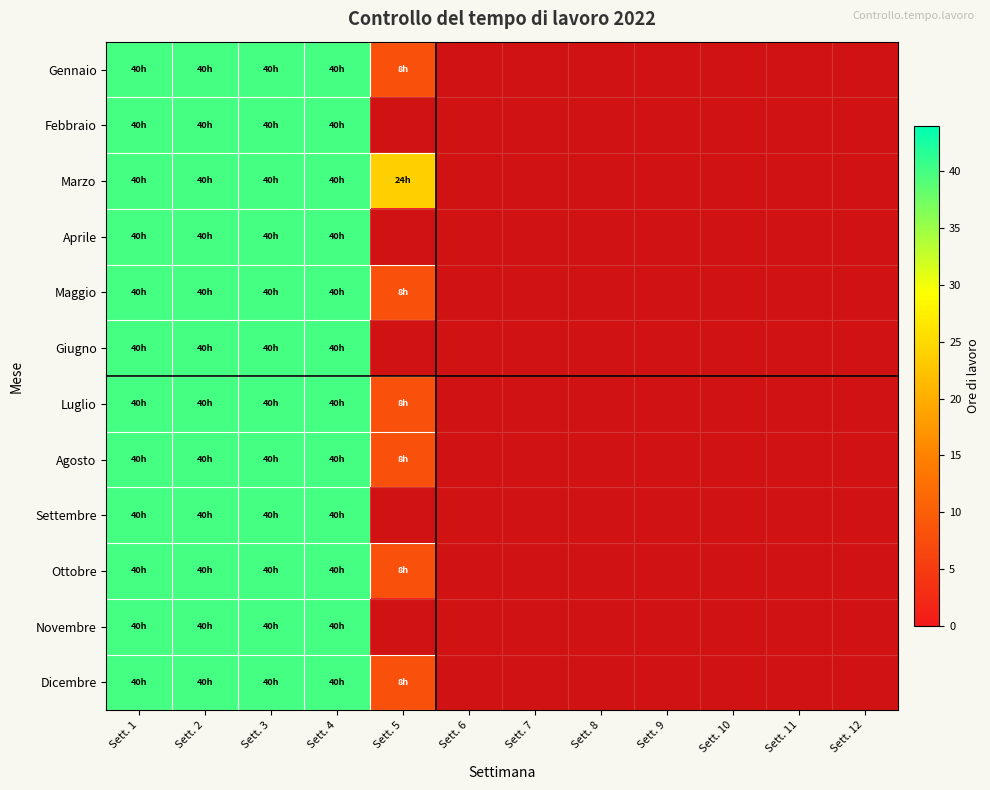

Reading right to left, transcribe all the data shown in this chart.

Gennaio: Sett. 12=0	Sett. 11=0	Sett. 10=0	Sett. 9=0	Sett. 8=0	Sett. 7=0	Sett. 6=0	Sett. 5=8	Sett. 4=40	Sett. 3=40	Sett. 2=40	Sett. 1=40
Febbraio: Sett. 12=0	Sett. 11=0	Sett. 10=0	Sett. 9=0	Sett. 8=0	Sett. 7=0	Sett. 6=0	Sett. 5=0	Sett. 4=40	Sett. 3=40	Sett. 2=40	Sett. 1=40
Marzo: Sett. 12=0	Sett. 11=0	Sett. 10=0	Sett. 9=0	Sett. 8=0	Sett. 7=0	Sett. 6=0	Sett. 5=24	Sett. 4=40	Sett. 3=40	Sett. 2=40	Sett. 1=40
Aprile: Sett. 12=0	Sett. 11=0	Sett. 10=0	Sett. 9=0	Sett. 8=0	Sett. 7=0	Sett. 6=0	Sett. 5=0	Sett. 4=40	Sett. 3=40	Sett. 2=40	Sett. 1=40
Maggio: Sett. 12=0	Sett. 11=0	Sett. 10=0	Sett. 9=0	Sett. 8=0	Sett. 7=0	Sett. 6=0	Sett. 5=8	Sett. 4=40	Sett. 3=40	Sett. 2=40	Sett. 1=40
Giugno: Sett. 12=0	Sett. 11=0	Sett. 10=0	Sett. 9=0	Sett. 8=0	Sett. 7=0	Sett. 6=0	Sett. 5=0	Sett. 4=40	Sett. 3=40	Sett. 2=40	Sett. 1=40
Luglio: Sett. 12=0	Sett. 11=0	Sett. 10=0	Sett. 9=0	Sett. 8=0	Sett. 7=0	Sett. 6=0	Sett. 5=8	Sett. 4=40	Sett. 3=40	Sett. 2=40	Sett. 1=40
Agosto: Sett. 12=0	Sett. 11=0	Sett. 10=0	Sett. 9=0	Sett. 8=0	Sett. 7=0	Sett. 6=0	Sett. 5=8	Sett. 4=40	Sett. 3=40	Sett. 2=40	Sett. 1=40
Settembre: Sett. 12=0	Sett. 11=0	Sett. 10=0	Sett. 9=0	Sett. 8=0	Sett. 7=0	Sett. 6=0	Sett. 5=0	Sett. 4=40	Sett. 3=40	Sett. 2=40	Sett. 1=40
Ottobre: Sett. 12=0	Sett. 11=0	Sett. 10=0	Sett. 9=0	Sett. 8=0	Sett. 7=0	Sett. 6=0	Sett. 5=8	Sett. 4=40	Sett. 3=40	Sett. 2=40	Sett. 1=40
Novembre: Sett. 12=0	Sett. 11=0	Sett. 10=0	Sett. 9=0	Sett. 8=0	Sett. 7=0	Sett. 6=0	Sett. 5=0	Sett. 4=40	Sett. 3=40	Sett. 2=40	Sett. 1=40
Dicembre: Sett. 12=0	Sett. 11=0	Sett. 10=0	Sett. 9=0	Sett. 8=0	Sett. 7=0	Sett. 6=0	Sett. 5=8	Sett. 4=40	Sett. 3=40	Sett. 2=40	Sett. 1=40